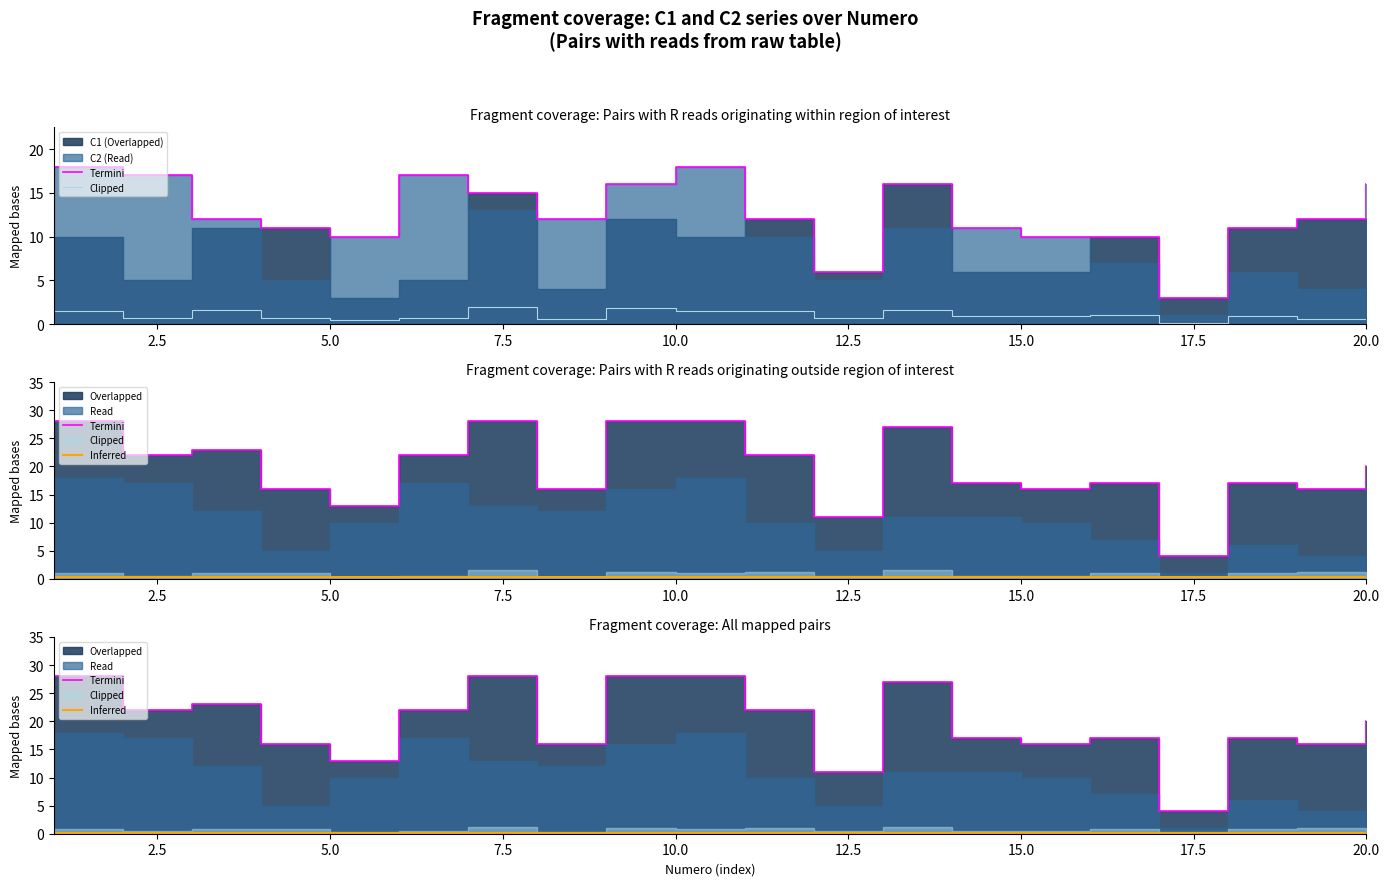

Which series has the widest spread of values?

Termini